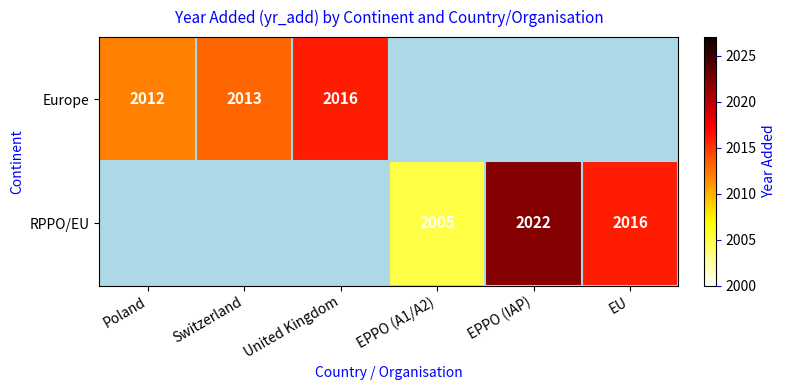

The Europe series shows 1405 at Poland. True or false?

False